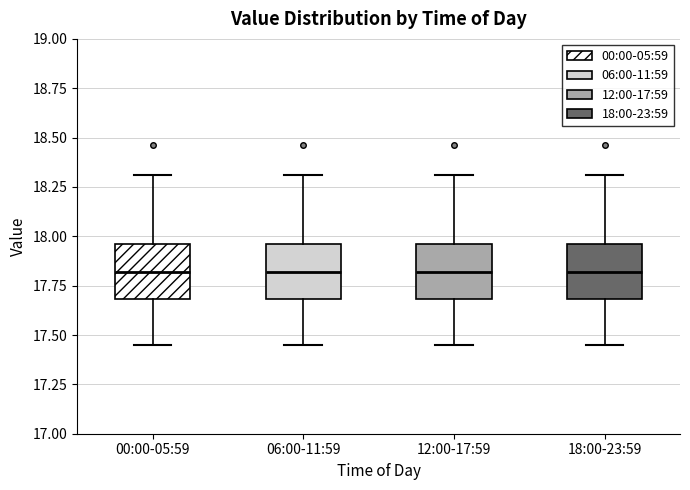

Reading left to right, transcribe this box plot: for each box, give where its median line is, the range the box spans, and where its two whiskers end, as read against the y-axis. The values are not printed on the chart, so give them approximately, as read against the axis.

00:00-05:59: median 17.80, box 17.70 to 17.95, whiskers 17.45 to 18.30
06:00-11:59: median 17.80, box 17.70 to 17.95, whiskers 17.45 to 18.30
12:00-17:59: median 17.80, box 17.70 to 17.95, whiskers 17.45 to 18.30
18:00-23:59: median 17.80, box 17.70 to 17.95, whiskers 17.45 to 18.30